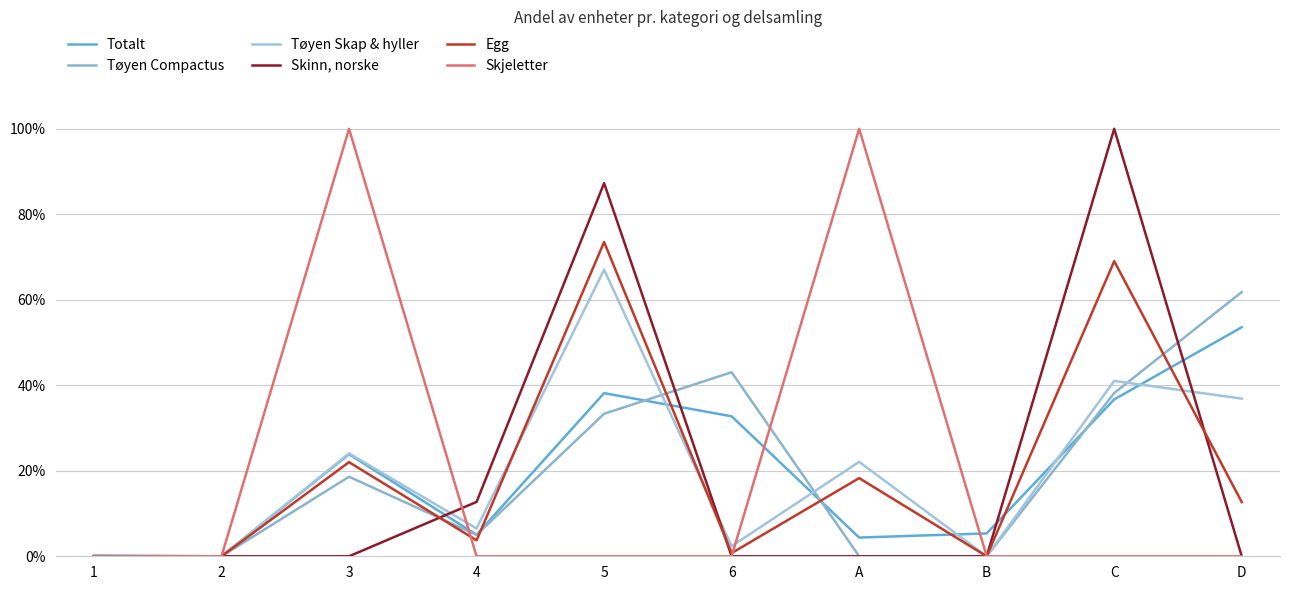

Reading left to right, transcribe all the data shown in this chart.

Totalt: 1=0.0	2=0.0	3=0.2	4=0.1	5=0.4	6=0.3	A=0.0	B=0.1	C=0.4	D=0.5
Tøyen Compactus: 1=0.0	2=0.0	3=0.2	4=0.1	5=0.3	6=0.4	A=0.0	B=0.0	C=0.4	D=0.6
Tøyen Skap & hyller: 1=0.0	2=0.0	3=0.2	4=0.1	5=0.7	6=0.0	A=0.2	B=0.0	C=0.4	D=0.4
Skinn, norske: 1=0.0	2=0.0	3=0.0	4=0.1	5=0.9	6=0.0	A=0.0	B=0.0	C=1.0	D=0.0
Egg: 1=0.0	2=0.0	3=0.2	4=0.0	5=0.7	6=0.0	A=0.2	B=0.0	C=0.7	D=0.1
Skjeletter: 1=0.0	2=0.0	3=1.0	4=0.0	5=0.0	6=0.0	A=1.0	B=0.0	C=0.0	D=0.0